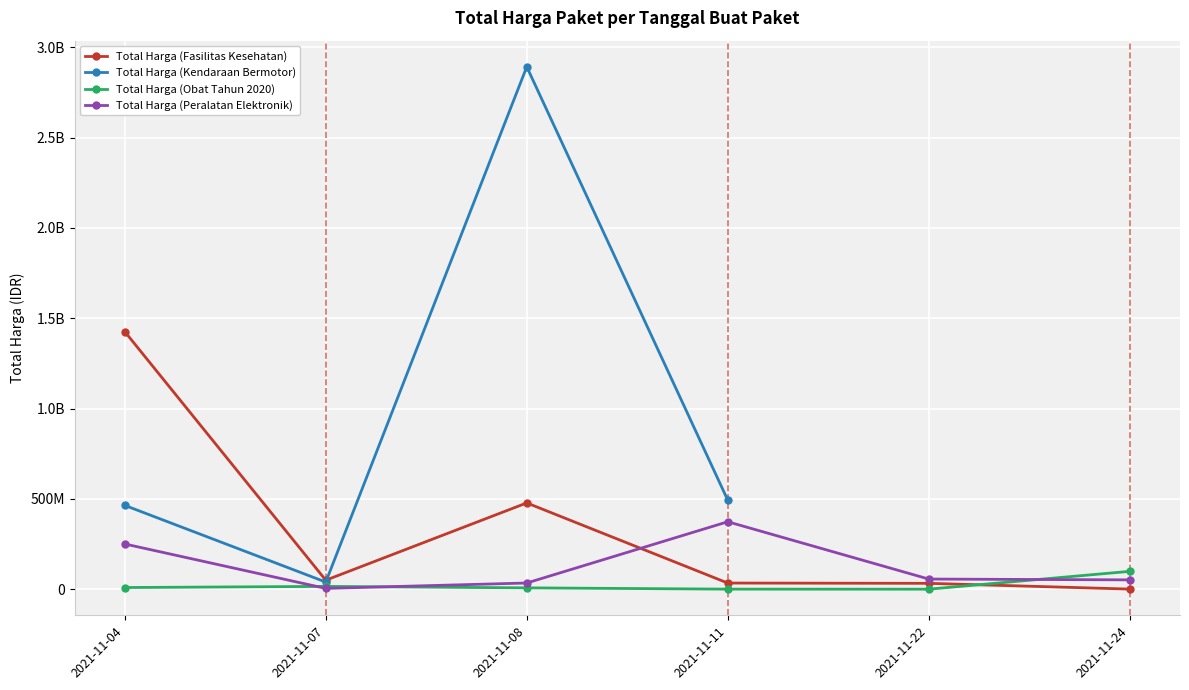

At which label is Total Harga (Peralatan Elektronik) closest to 188877000?

2021-11-04